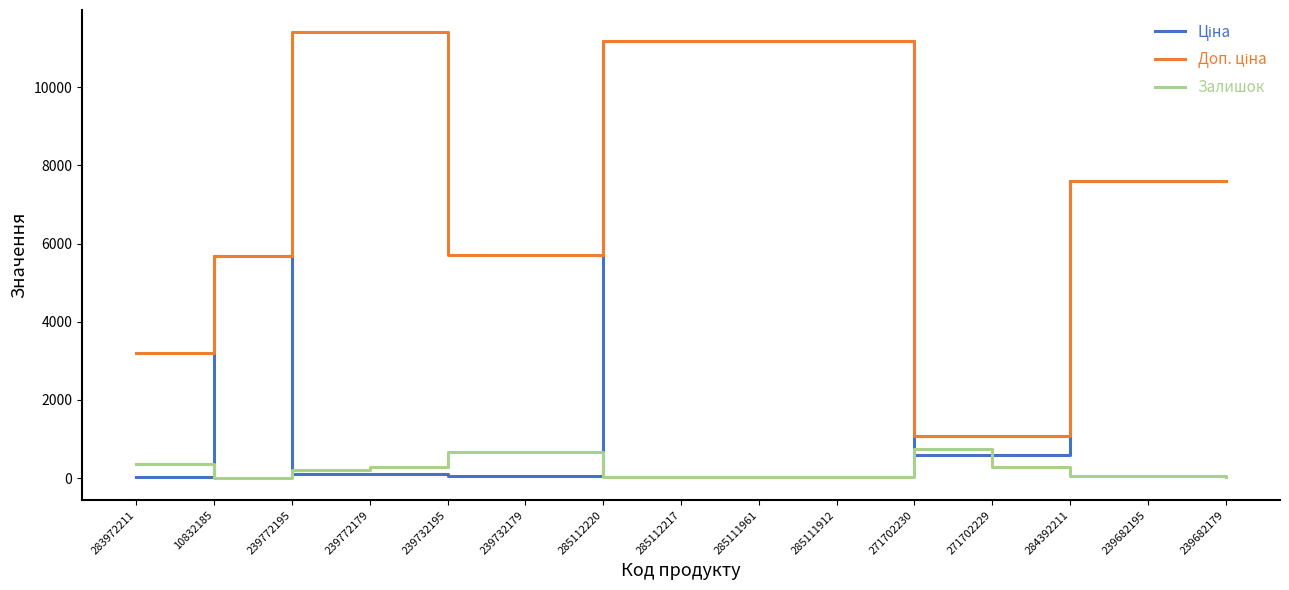

Does the chart display data point markers on the line(s)?

No